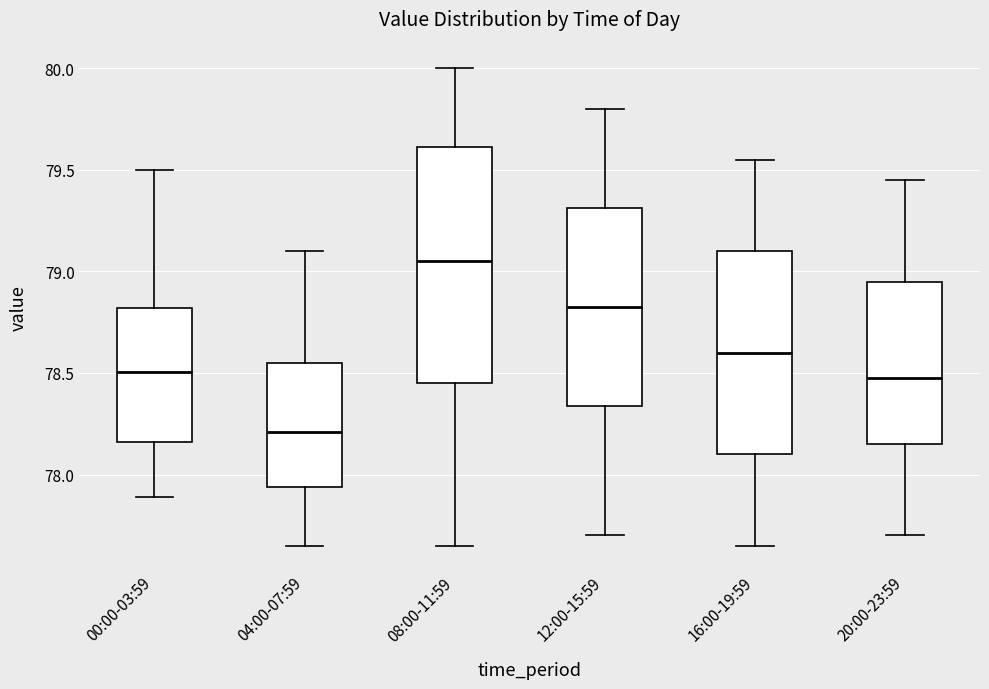

Which box has the lowest median line?

04:00-07:59